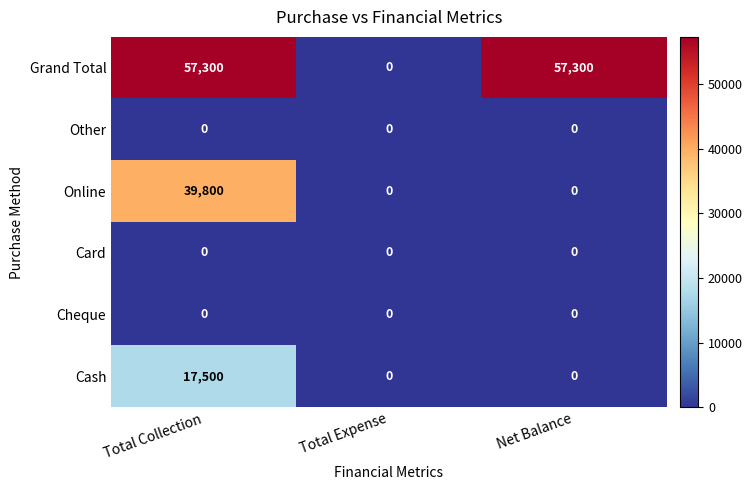

Reading right to left, extract all data points from this chart.

Grand Total: 57300	0	57300
Other: 0	0	0
Online: 0	0	39800
Card: 0	0	0
Cheque: 0	0	0
Cash: 0	0	17500